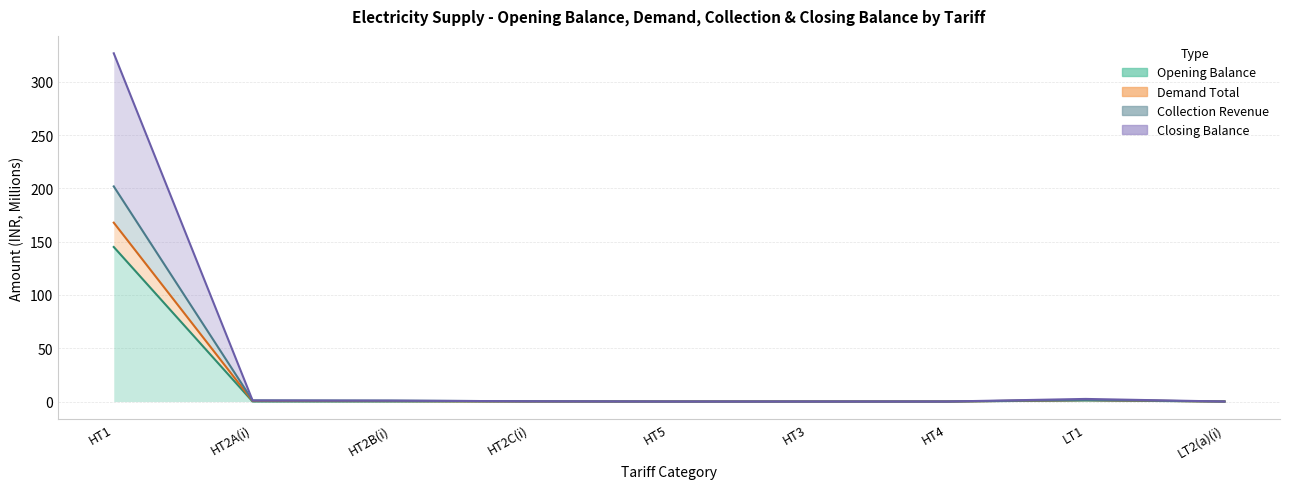

At which category does Collection Revenue reach its first local peak?

LT1